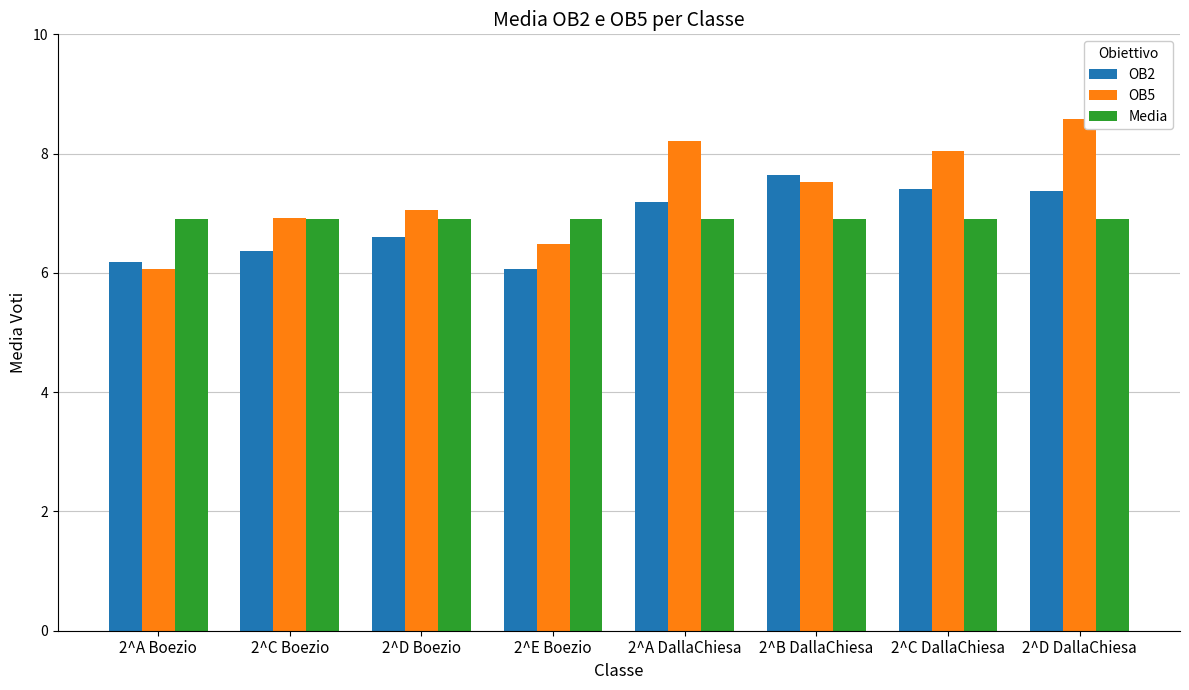

What position from the left is 2^E Boezio?

4